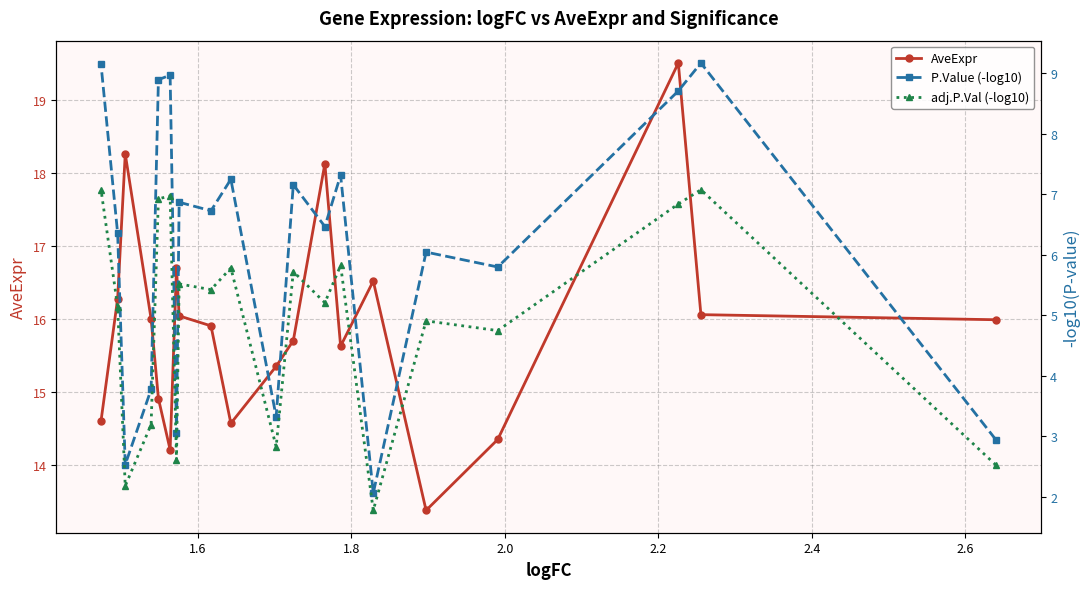

What is the maximum value for AveExpr?

19.5